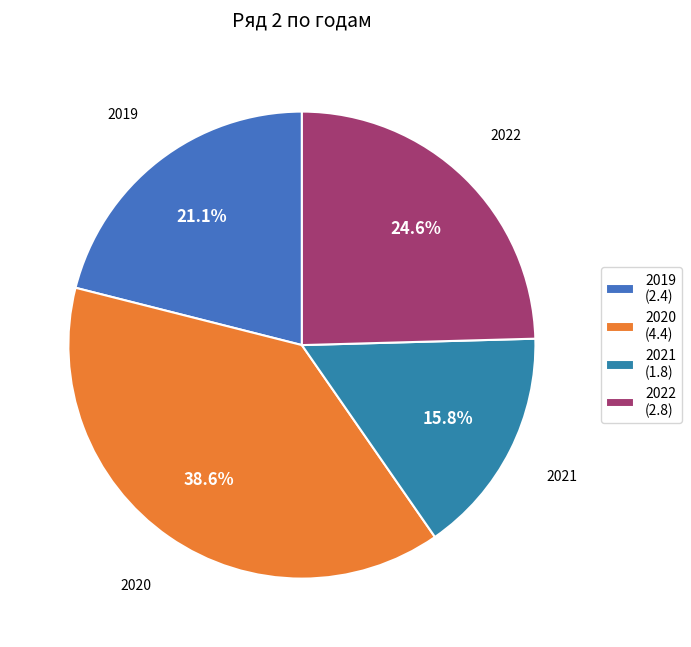

The 2021 slice represents 7% of the pie. True or false?

False